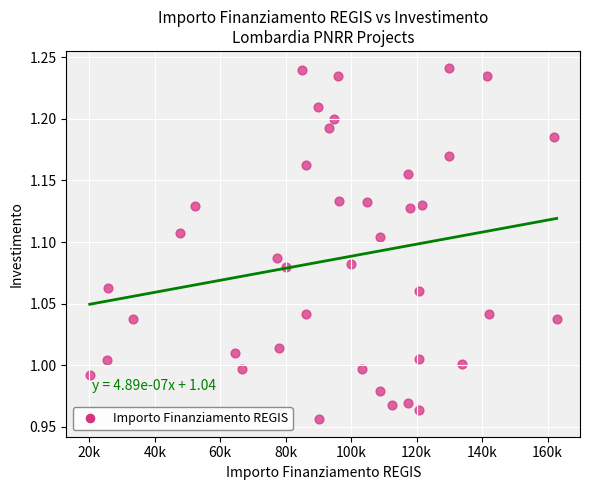

What is the range of Y values (max minus min)?

0.3